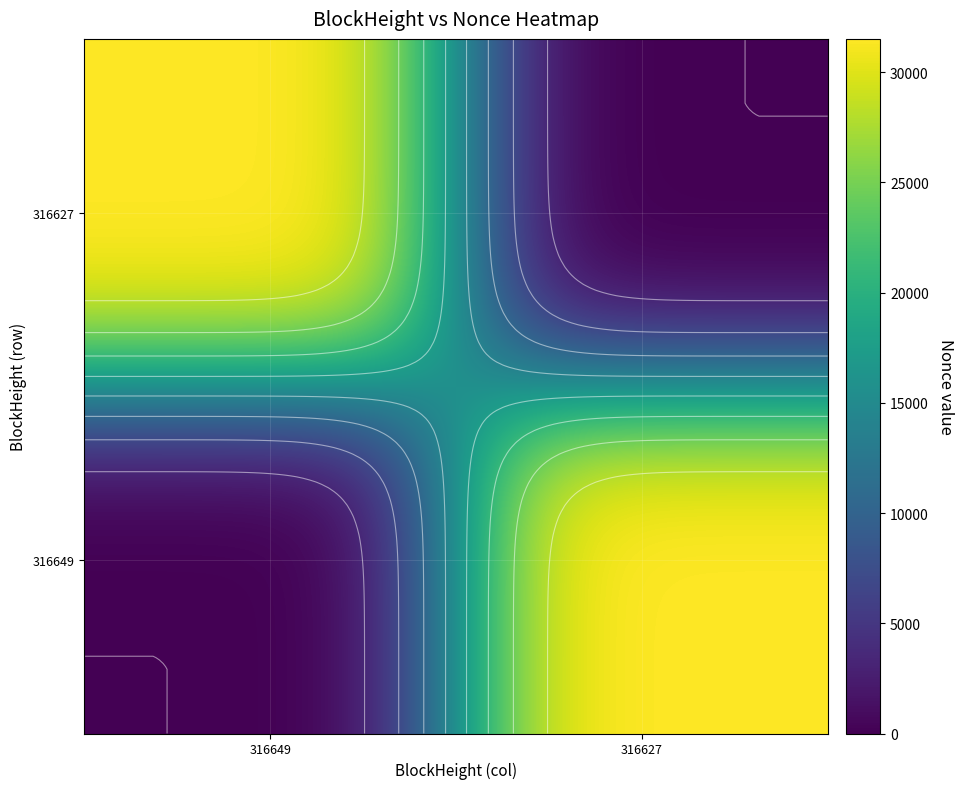

Which series has the largest range (max minus min)?

316649